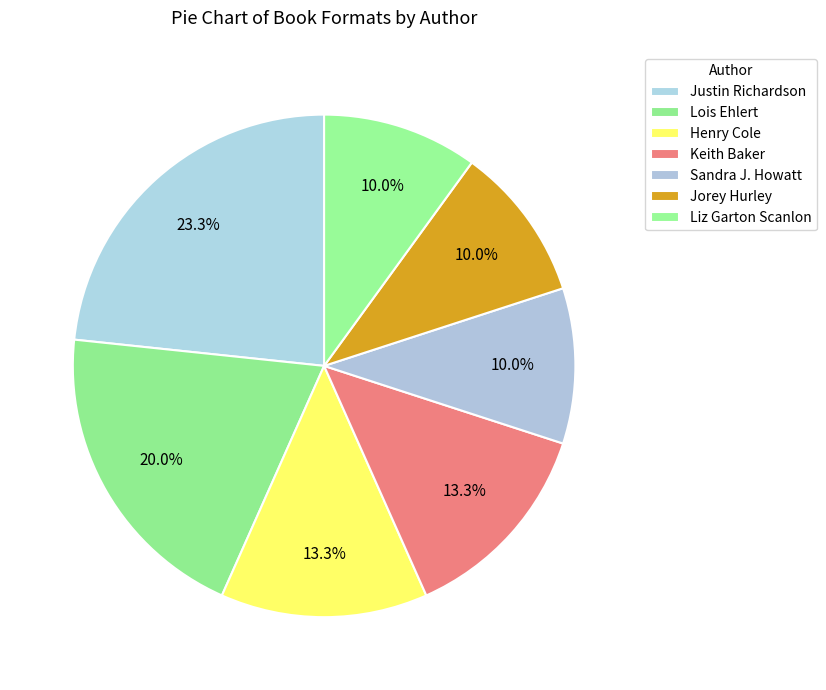

What is the ratio of the value at Keith Baker to the value at Lois Ehlert?

0.7